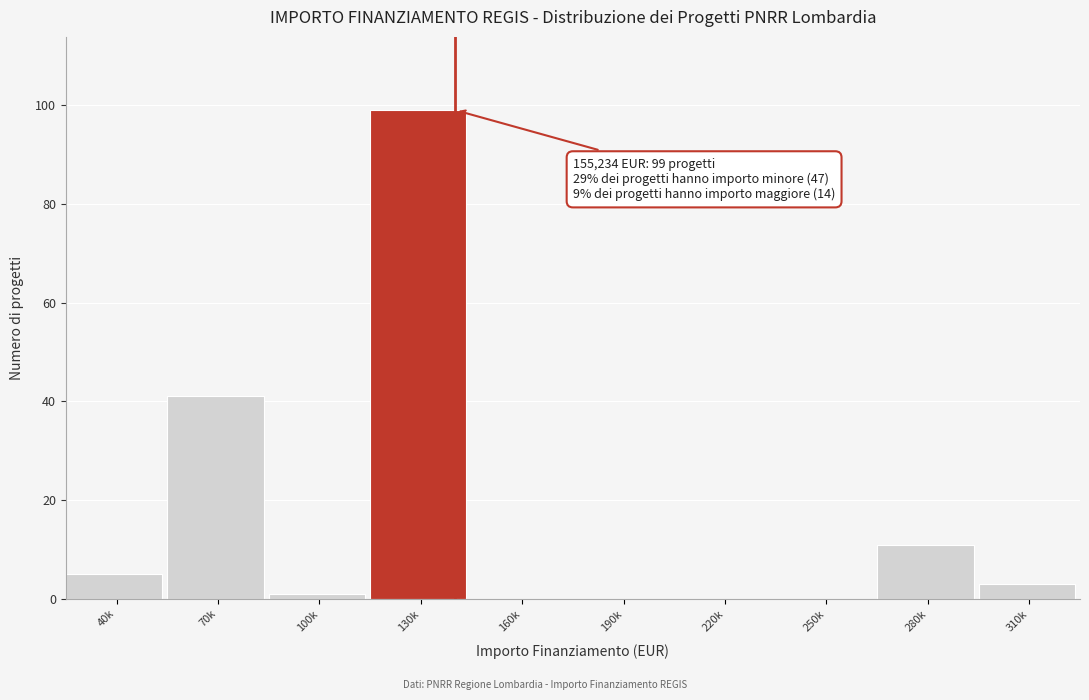

Reading left to right, extract all data points from this chart.

40k=5	70k=41	100k=1	130k=99	160k=0	190k=0	220k=0	250k=0	280k=11	310k=3